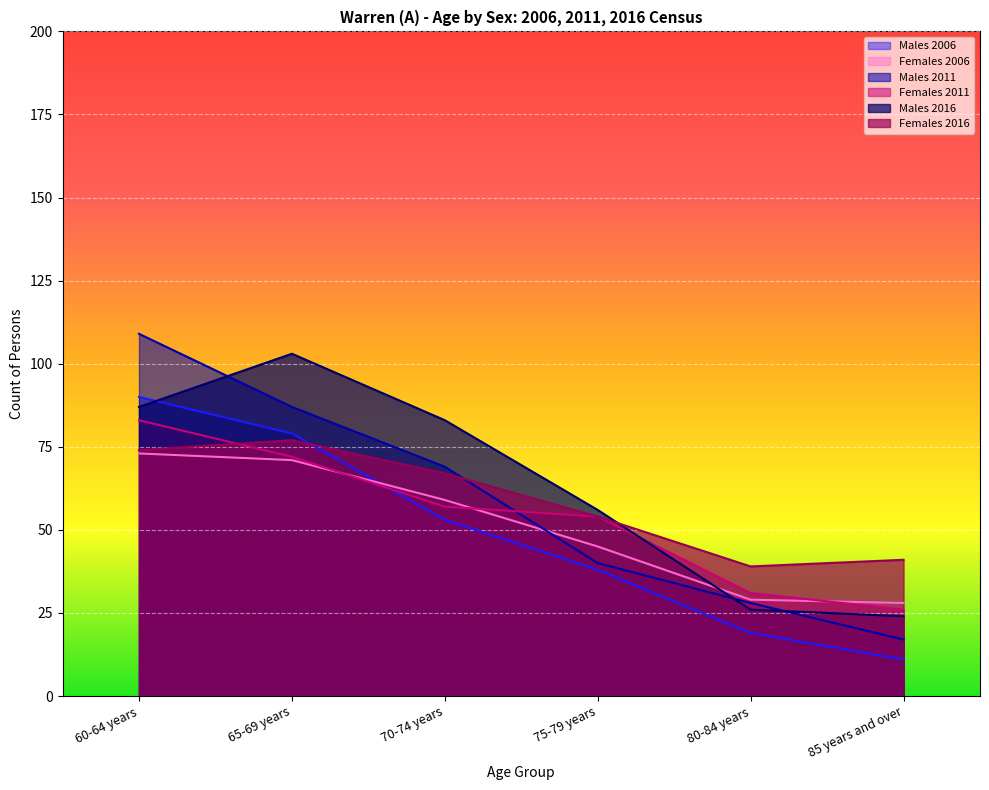

Does the chart display data point markers on the line(s)?

No